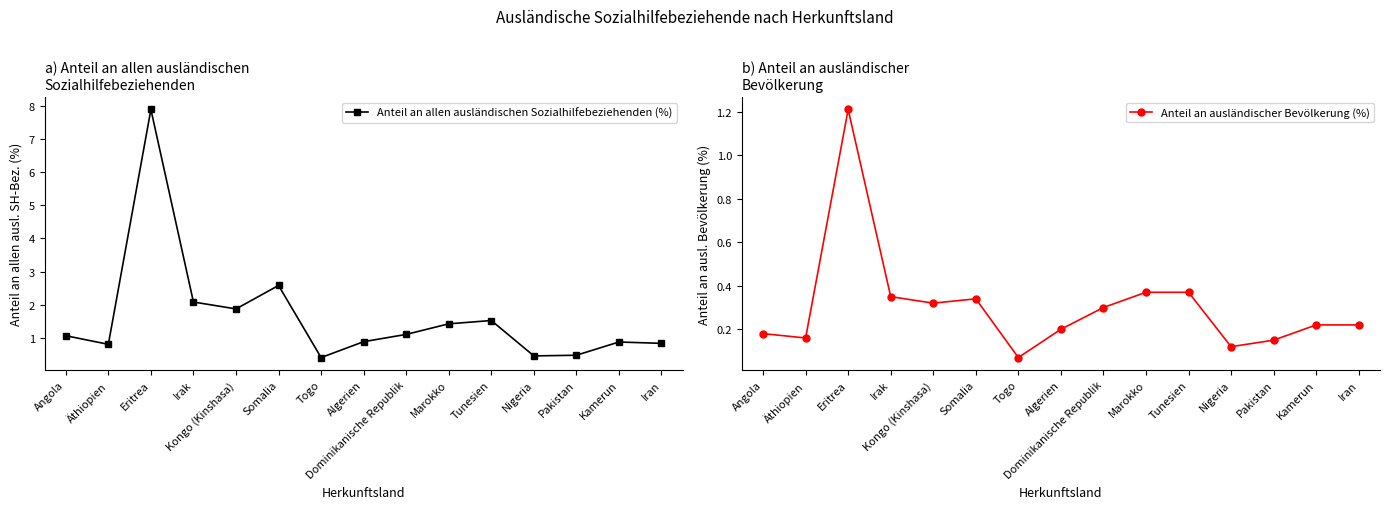

What is the value of the Anteil an allen ausländischen Sozialhilfebeziehenden (%) point at the 5th from the left?

1.9